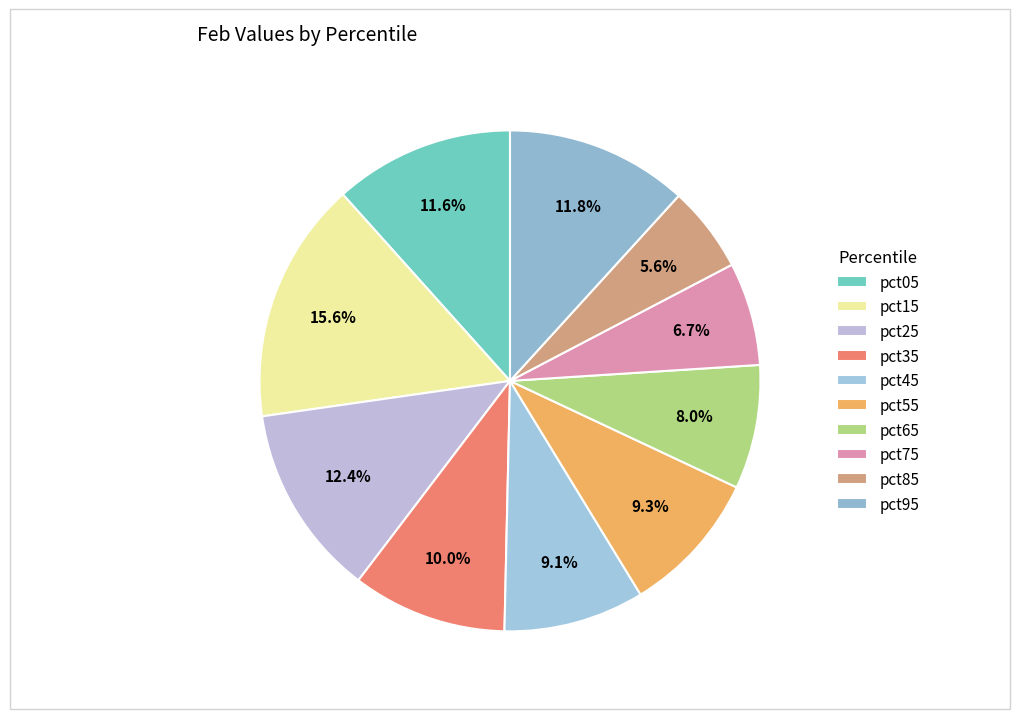

Which category has the smallest portion of the pie?

pct85